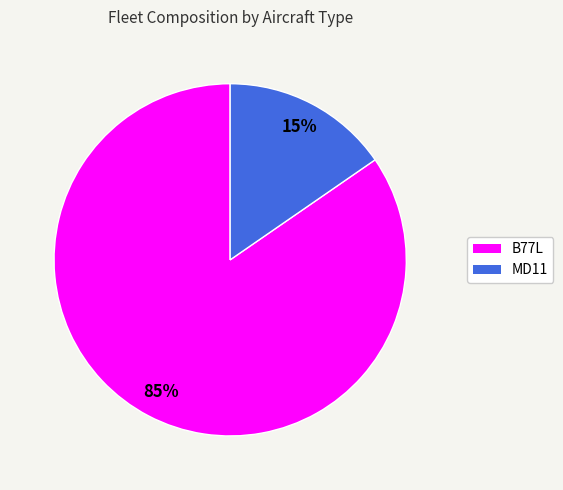

To the nearest percent, what is the combined percentage of MD11 and B77L?

100%